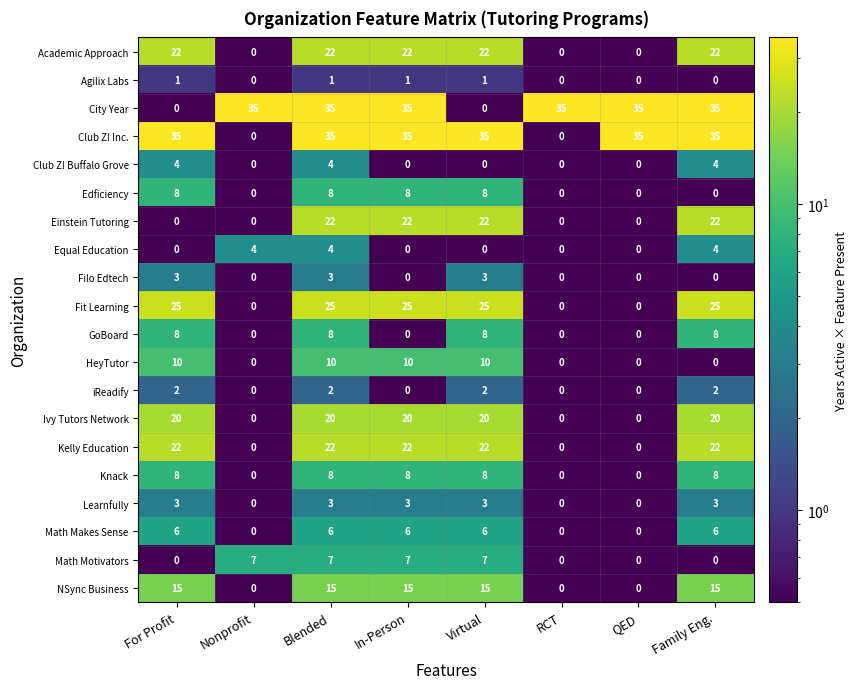

Is it true that Equal Education equals 0 at In-Person?

True